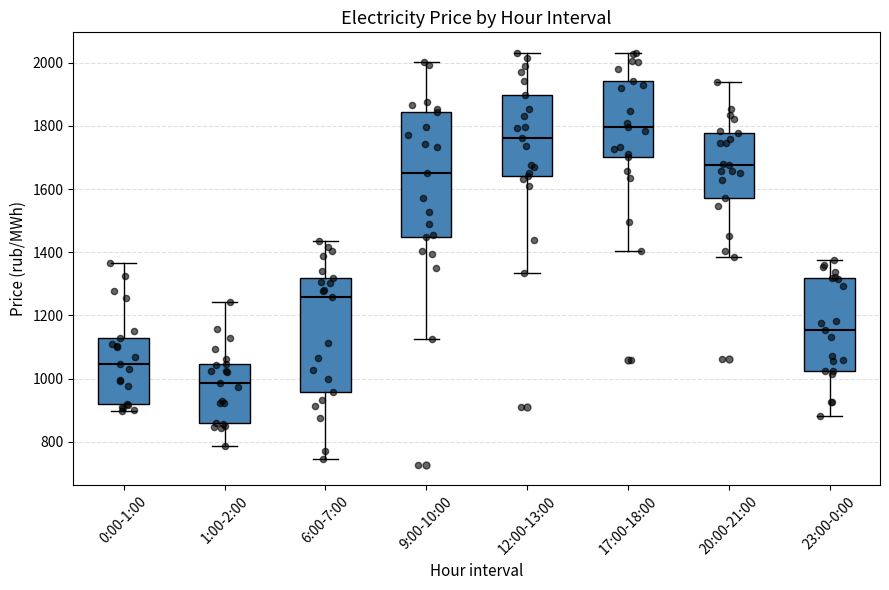

Reading left to right, read every box against the y-axis: the position of its median line, the range the box covers, and the ends of its whiskers. The values are not printed on the chart, so give them approximately, as read against the axis.

0:00-1:00: median 1040, box 920 to 1120, whiskers 900 to 1360
1:00-2:00: median 980, box 860 to 1040, whiskers 780 to 1240
6:00-7:00: median 1260, box 960 to 1320, whiskers 740 to 1440
9:00-10:00: median 1660, box 1440 to 1840, whiskers 1120 to 2000
12:00-13:00: median 1760, box 1640 to 1900, whiskers 1340 to 2040
17:00-18:00: median 1800, box 1700 to 1940, whiskers 1400 to 2020
20:00-21:00: median 1680, box 1580 to 1780, whiskers 1380 to 1940
23:00-0:00: median 1160, box 1020 to 1320, whiskers 880 to 1380